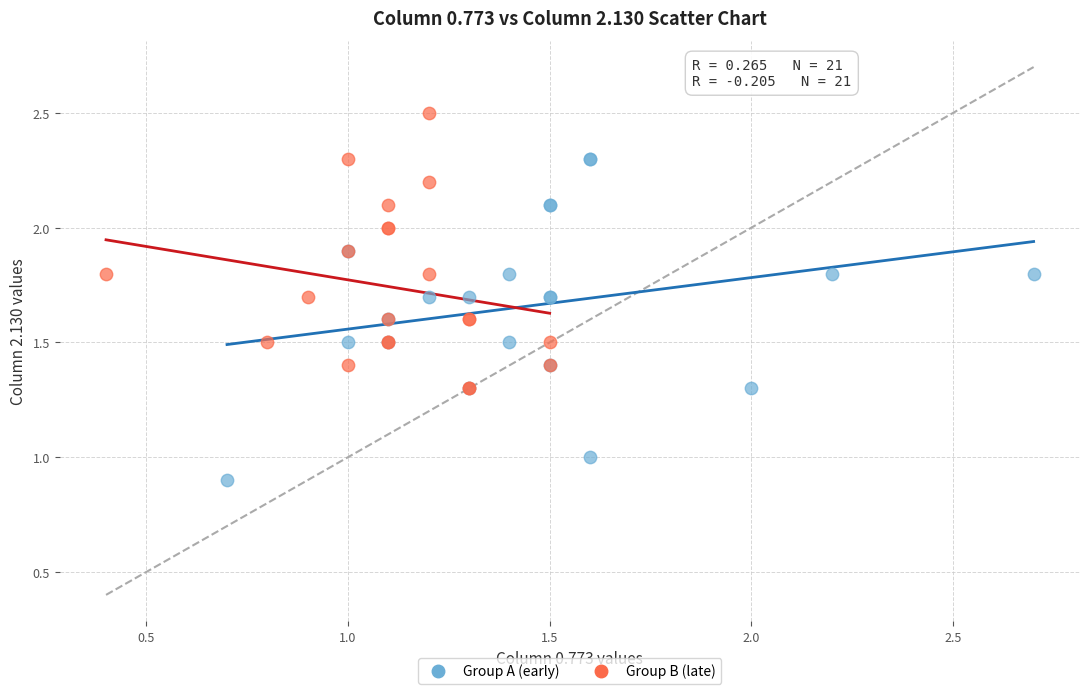

Which series reaches the maximum Y coordinate?

Group B (late)